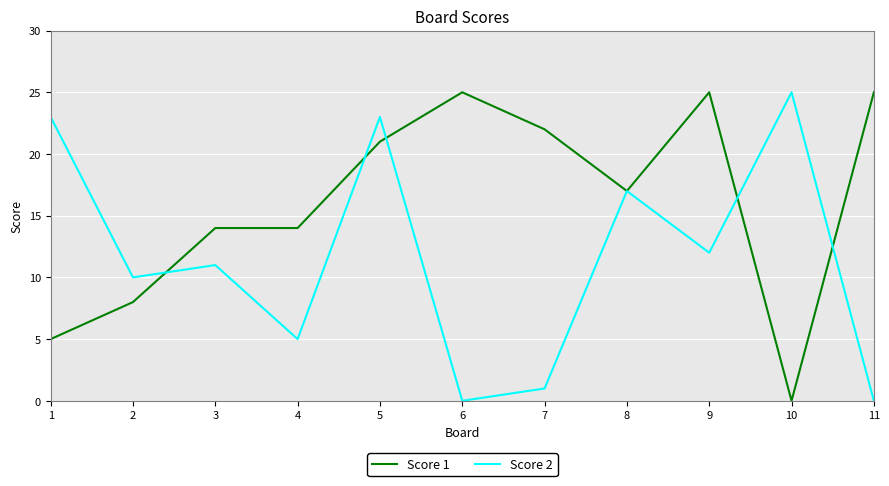

Rank the series by their average value, from highest to lowest.

Score 1, Score 2